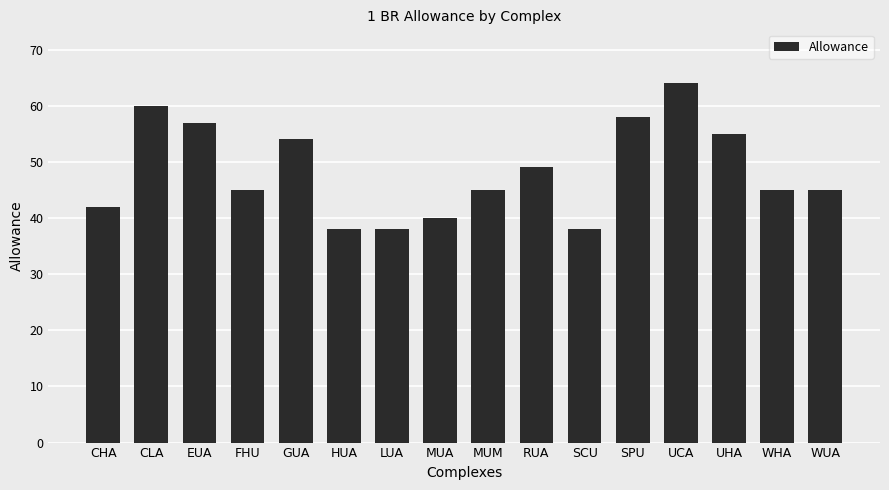

Count the number of categories in the chart.

16